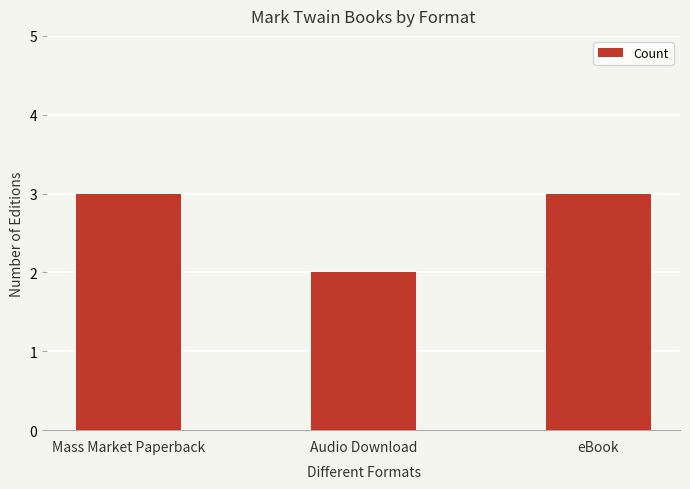

True or false: the data shows 2 at Audio Download.

True